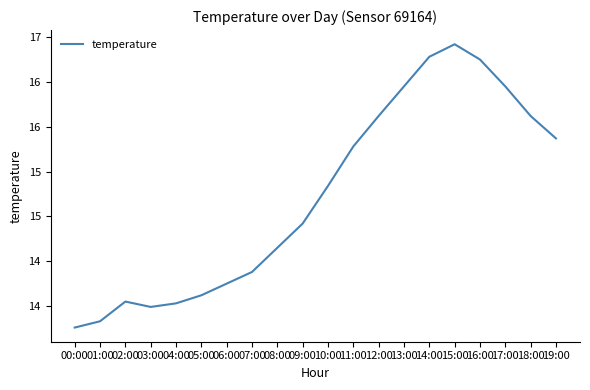

What is the average value?

15.2